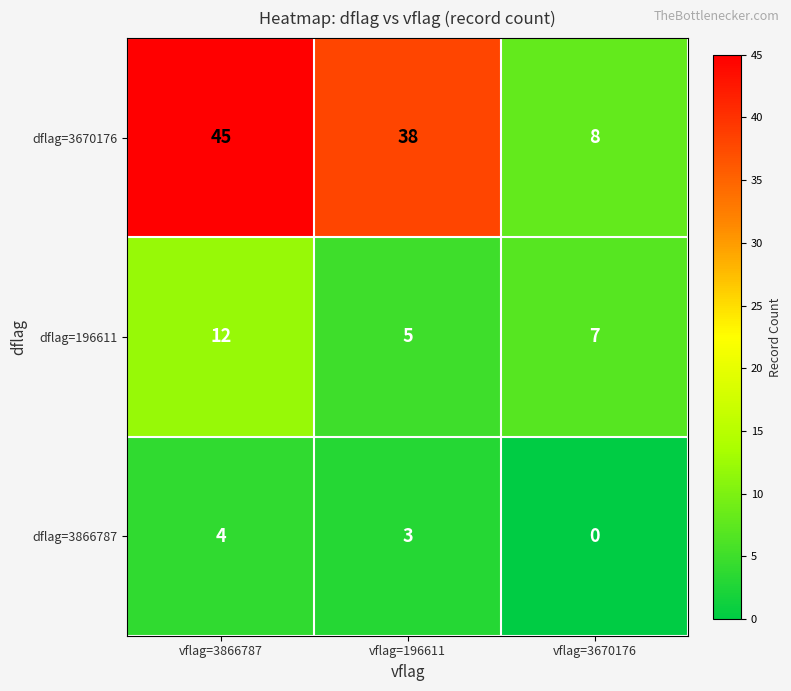

Rank the series by their maximum value, from lowest to highest.

dflag=3866787, dflag=196611, dflag=3670176